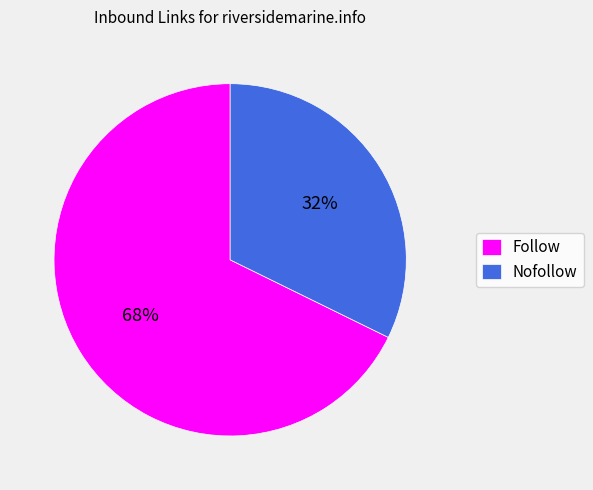

What is the smallest slice in the pie chart?

Nofollow